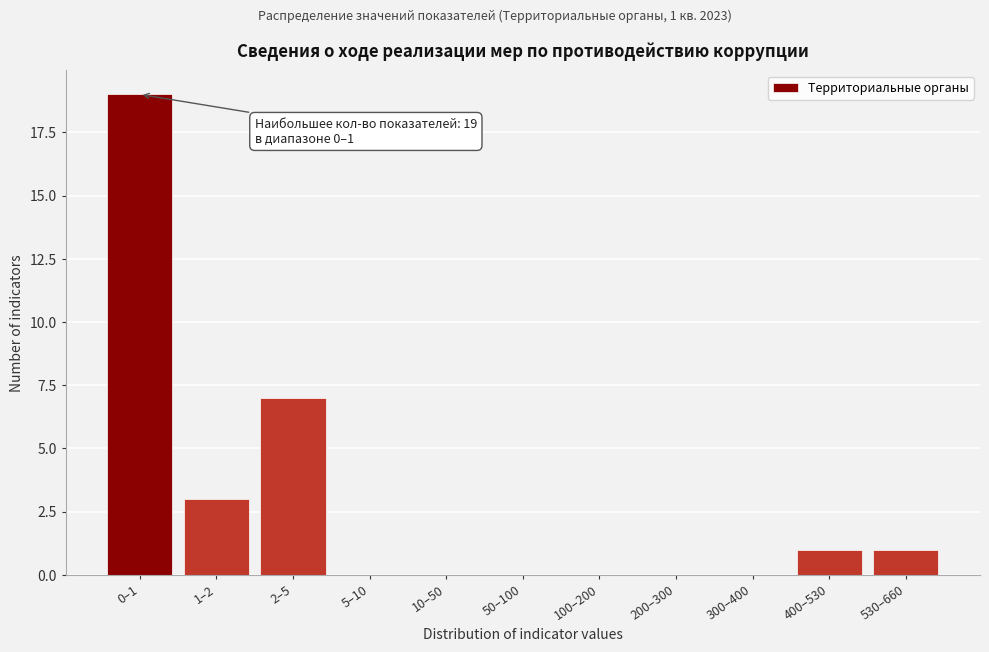

Reading left to right, what are all the values shown in this chart?

0–1=19	1–2=3	2–5=7	5–10=0	10–50=0	50–100=0	100–200=0	200–300=0	300–400=0	400–530=1	530–660=1